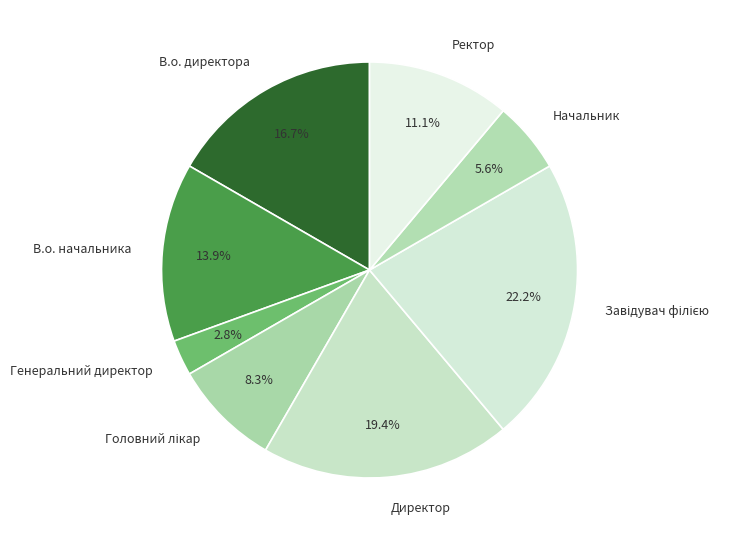

Count the number of slices in the pie.

8